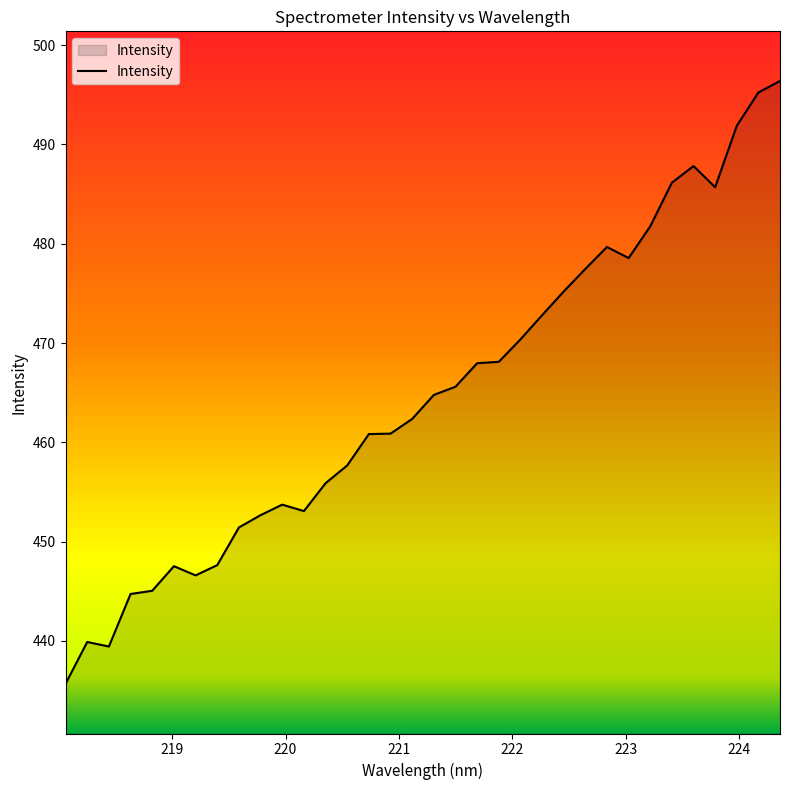

What is the greatest value displayed?

496.4